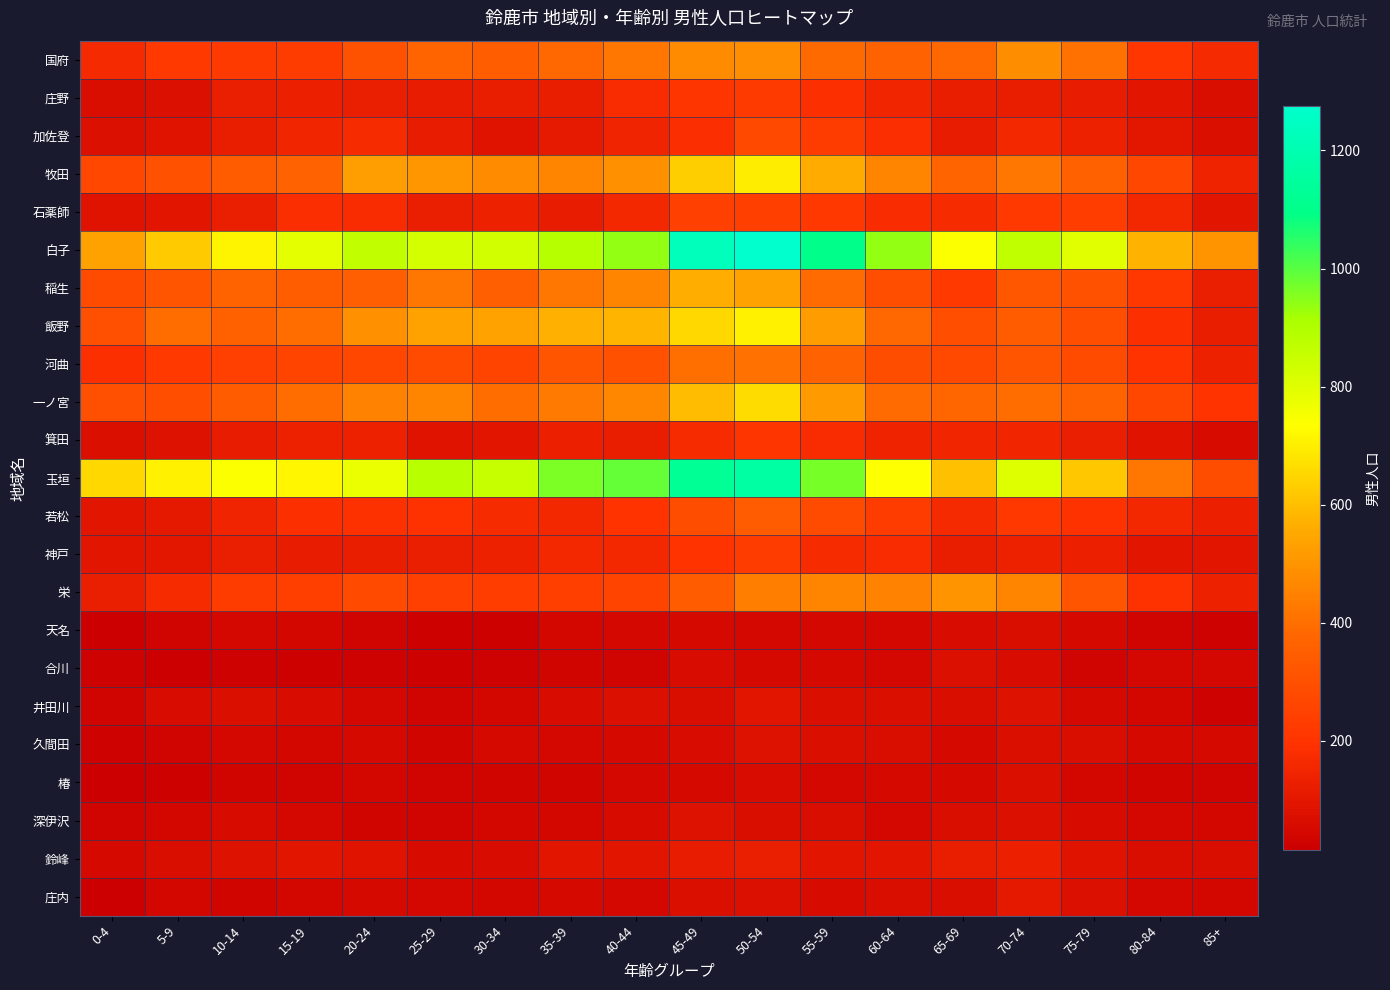

Reading left to right, what are all the values shown in this chart?

国府: 0-4=166	5-9=220	10-14=223	15-19=231	20-24=307	25-29=370	30-34=346	35-39=384	40-44=420	45-49=476	50-54=487	55-59=388	60-64=360	65-69=380	70-74=481	75-79=406	80-84=209	85+=166
庄野: 0-4=65	5-9=78	10-14=124	15-19=131	20-24=126	25-29=116	30-34=119	35-39=120	40-44=177	45-49=205	50-54=224	55-59=183	60-64=150	65-69=120	70-74=120	75-79=114	80-84=95	85+=68
加佐登: 0-4=77	5-9=85	10-14=120	15-19=150	20-24=170	25-29=115	30-34=87	35-39=113	40-44=144	45-49=181	50-54=274	55-59=229	60-64=178	65-69=115	70-74=155	75-79=136	80-84=103	85+=71
牧田: 0-4=269	5-9=304	10-14=341	15-19=364	20-24=522	25-29=507	30-34=477	35-39=459	40-44=491	45-49=632	50-54=695	55-59=559	60-64=458	65-69=371	70-74=422	75-79=355	80-84=269	85+=142
石薬師: 0-4=84	5-9=90	10-14=124	15-19=180	20-24=176	25-29=127	30-34=135	35-39=115	40-44=158	45-49=242	50-54=237	55-59=215	60-64=177	65-69=168	70-74=219	75-79=233	80-84=162	85+=94
白子: 0-4=535	5-9=622	10-14=710	15-19=789	20-24=862	25-29=825	30-34=828	35-39=891	40-44=937	45-49=1229	50-54=1275	55-59=1098	60-64=940	65-69=742	70-74=871	75-79=794	80-84=575	85+=496
稲生: 0-4=281	5-9=319	10-14=365	15-19=345	20-24=353	25-29=421	30-34=354	35-39=420	40-44=462	45-49=562	50-54=533	55-59=391	60-64=291	65-69=218	70-74=321	75-79=305	80-84=214	85+=124
飯野: 0-4=297	5-9=394	10-14=356	15-19=396	20-24=490	25-29=533	30-34=535	35-39=570	40-44=577	45-49=650	50-54=708	55-59=518	60-64=380	65-69=291	70-74=343	75-79=295	80-84=186	85+=122
河曲: 0-4=187	5-9=221	10-14=242	15-19=258	20-24=268	25-29=284	30-34=259	35-39=315	40-44=305	45-49=402	50-54=407	55-59=360	60-64=288	65-69=272	70-74=311	75-79=282	80-84=202	85+=137
一ノ宮: 0-4=300	5-9=293	10-14=340	15-19=397	20-24=449	25-29=458	30-34=398	35-39=430	40-44=467	45-49=595	50-54=664	55-59=516	60-64=392	65-69=375	70-74=397	75-79=369	80-84=269	85+=201
箕田: 0-4=71	5-9=82	10-14=117	15-19=136	20-24=138	25-29=88	30-34=94	35-39=132	40-44=119	45-49=169	50-54=205	55-59=176	60-64=141	65-69=151	70-74=149	75-79=125	80-84=87	85+=56
玉垣: 0-4=651	5-9=708	10-14=743	15-19=718	20-24=773	25-29=884	30-34=856	35-39=960	40-44=986	45-49=1131	50-54=1164	55-59=968	60-64=737	65-69=603	70-74=807	75-79=620	80-84=419	85+=286
若松: 0-4=89	5-9=104	10-14=145	15-19=183	20-24=192	25-29=195	30-34=168	35-39=155	40-44=199	45-49=287	50-54=335	55-59=285	60-64=228	65-69=166	70-74=214	75-79=195	80-84=156	85+=131
神戸: 0-4=96	5-9=99	10-14=125	15-19=118	20-24=123	25-29=124	30-34=138	35-39=153	40-44=161	45-49=199	50-54=229	55-59=169	60-64=177	65-69=120	70-74=138	75-79=131	80-84=95	85+=90
栄: 0-4=126	5-9=170	10-14=230	15-19=239	20-24=280	25-29=243	30-34=234	35-39=239	40-44=259	45-49=343	50-54=439	55-59=454	60-64=449	65-69=498	70-74=460	75-79=311	80-84=194	85+=138
天名: 0-4=18	5-9=30	10-14=48	15-19=42	20-24=32	25-29=21	30-34=21	35-39=43	40-44=47	45-49=54	50-54=46	55-59=45	60-64=45	65-69=64	70-74=66	75-79=53	80-84=33	85+=28
合川: 0-4=27	5-9=15	10-14=28	15-19=24	20-24=28	25-29=22	30-34=26	35-39=39	40-44=32	45-49=60	50-54=54	55-59=54	60-64=46	65-69=76	70-74=62	75-79=31	80-84=45	85+=45
井田川: 0-4=30	5-9=61	10-14=70	15-19=62	20-24=49	25-29=34	30-34=43	35-39=62	40-44=78	45-49=69	50-54=90	55-59=73	60-64=72	65-69=65	70-74=80	75-79=51	80-84=41	85+=28
久間田: 0-4=26	5-9=34	10-14=45	15-19=44	20-24=53	25-29=38	30-34=53	35-39=45	40-44=52	45-49=64	50-54=83	55-59=74	60-64=67	65-69=54	70-74=74	75-79=66	80-84=51	85+=50
椿: 0-4=17	5-9=20	10-14=35	15-19=34	20-24=41	25-29=30	30-34=37	35-39=36	40-44=46	45-49=53	50-54=63	55-59=45	60-64=50	65-69=50	70-74=72	75-79=43	80-84=39	85+=34
深伊沢: 0-4=34	5-9=40	10-14=55	15-19=47	20-24=39	25-29=34	30-34=41	35-39=44	40-44=57	45-49=79	50-54=68	55-59=67	60-64=47	65-69=65	70-74=77	75-79=59	80-84=45	85+=41
鈴峰: 0-4=50	5-9=66	10-14=82	15-19=98	20-24=87	25-29=56	30-34=64	35-39=92	40-44=95	45-49=115	50-54=125	55-59=98	60-64=93	65-69=122	70-74=130	75-79=87	80-84=65	85+=65
庄内: 0-4=17	5-9=43	10-14=38	15-19=42	20-24=54	25-29=47	30-34=40	35-39=51	40-44=47	45-49=72	50-54=78	55-59=55	60-64=66	65-69=67	70-74=106	75-79=77	80-84=49	85+=43